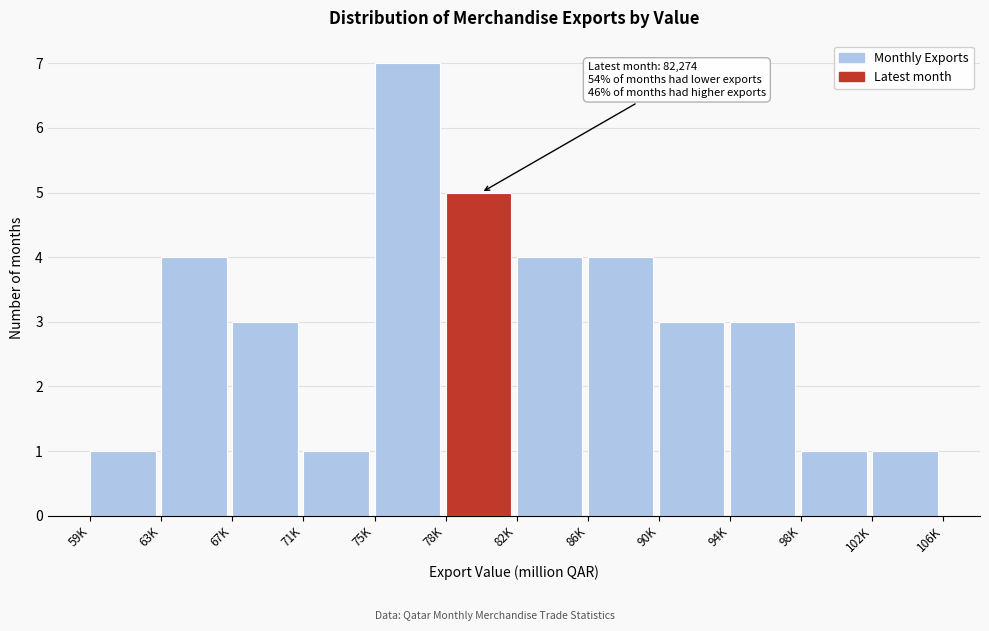

Reading left to right, extract all data points from this chart.

1	4	3	1	7	5	4	4	3	3	1	1